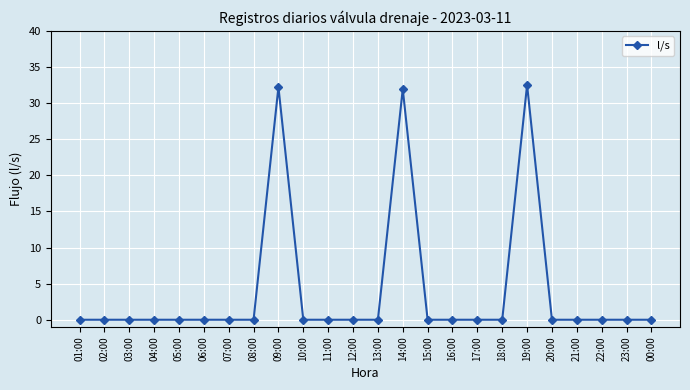

True or false: there are more than 1 points higher than both neighbors.

True